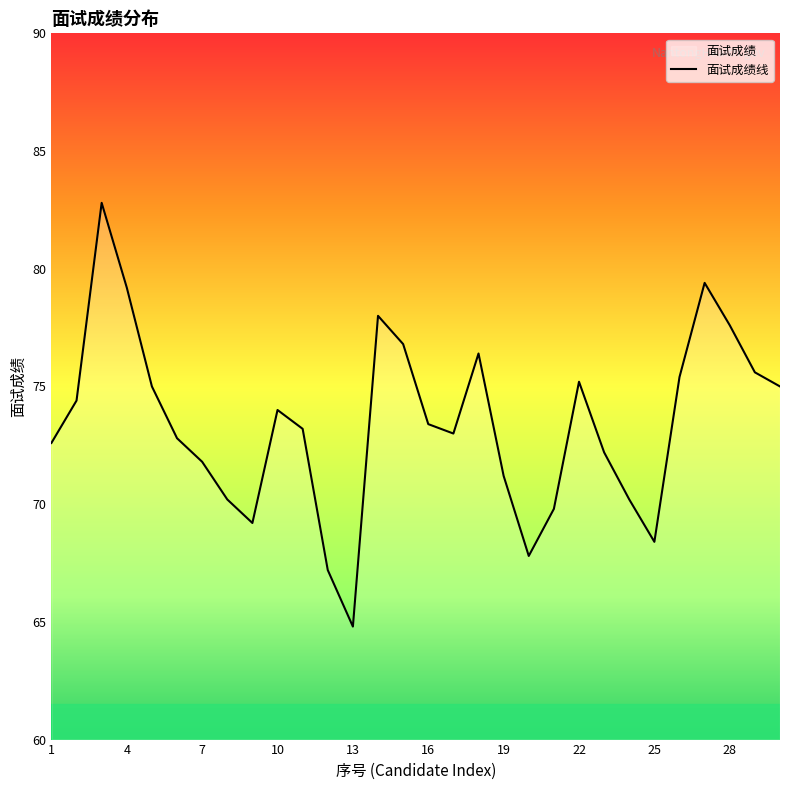

Which label corresponds to the smallest value in the chart?

13